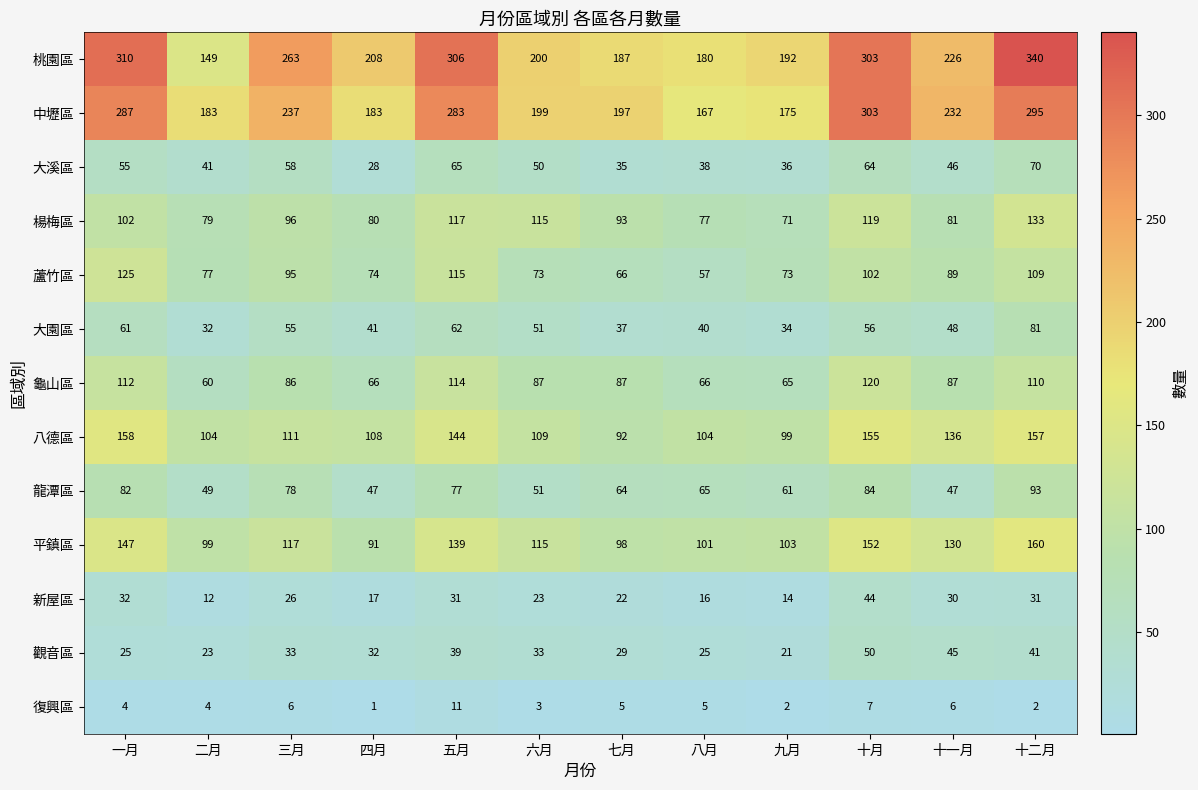

At which category is the sum across all series the highest?

十二月